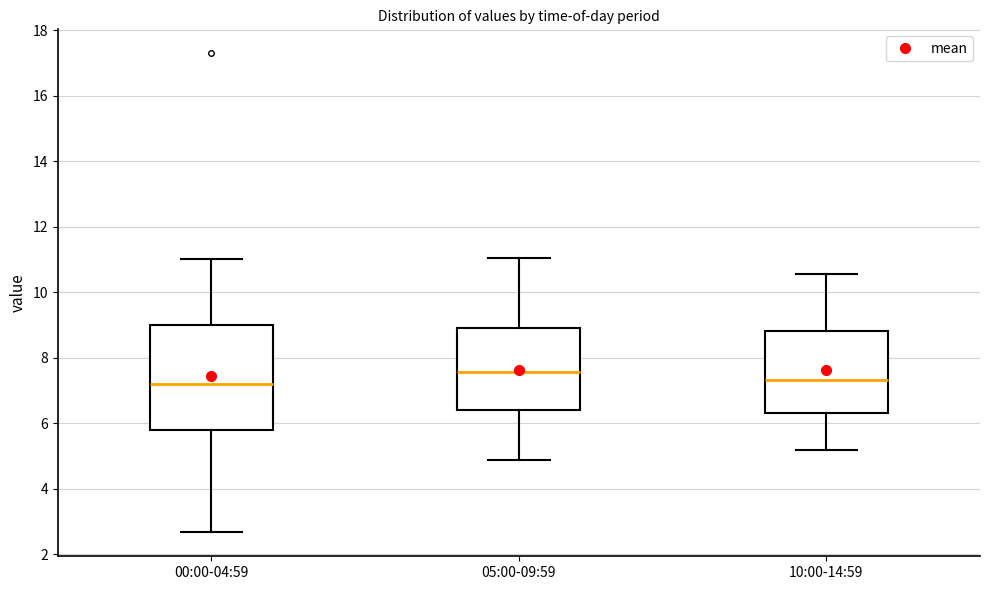

Which box is the tallest, from its lower edge to its upper edge?

00:00-04:59